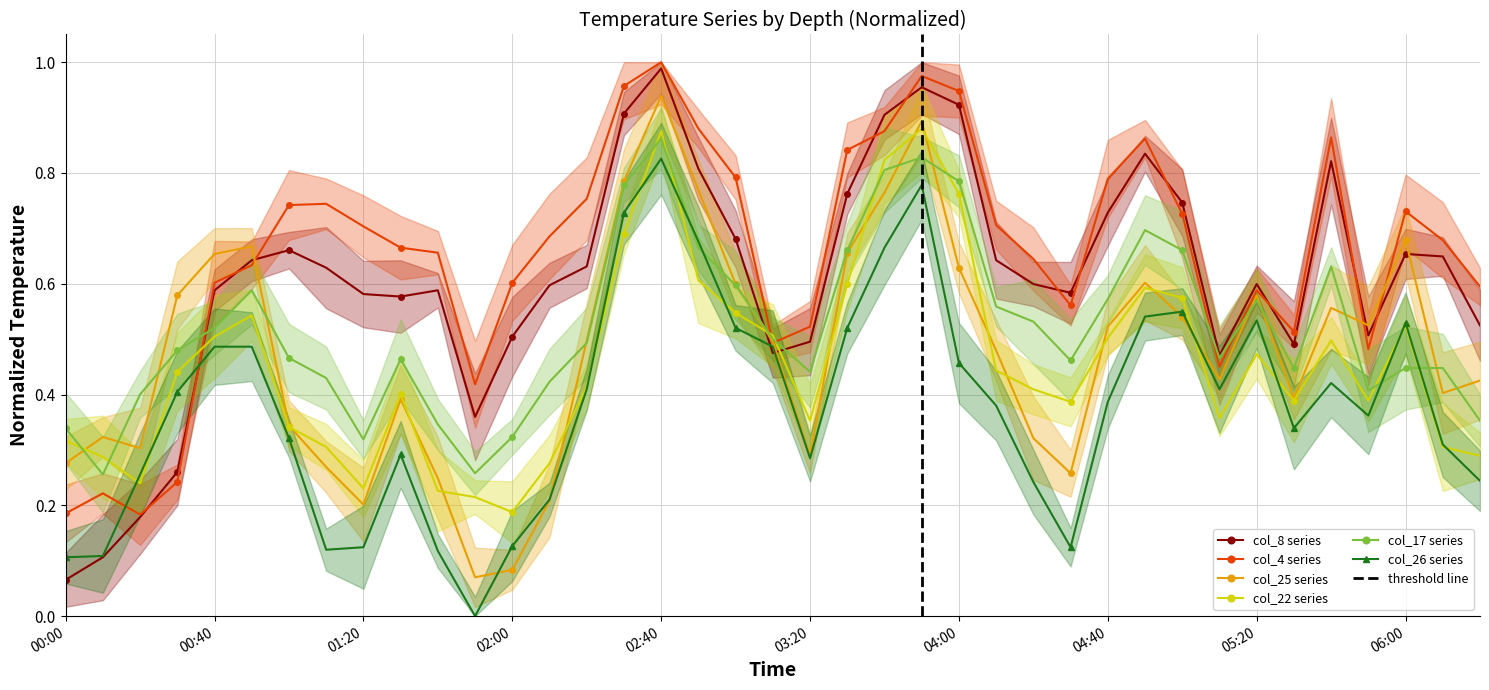

The value of col_26 at 1999/07/28 05:50 is 0.4. True or false?

True